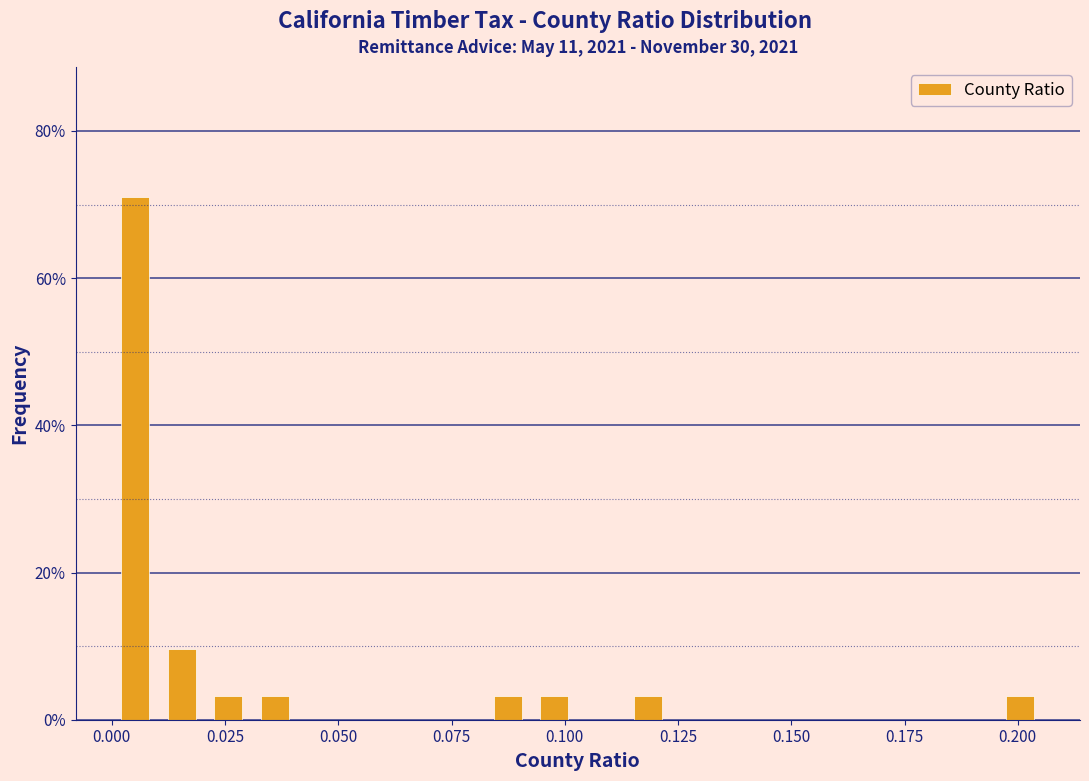

Around what value on the x-axis is the tallest bar? Give the approximate position of its centre, as read against the axis.

0.005